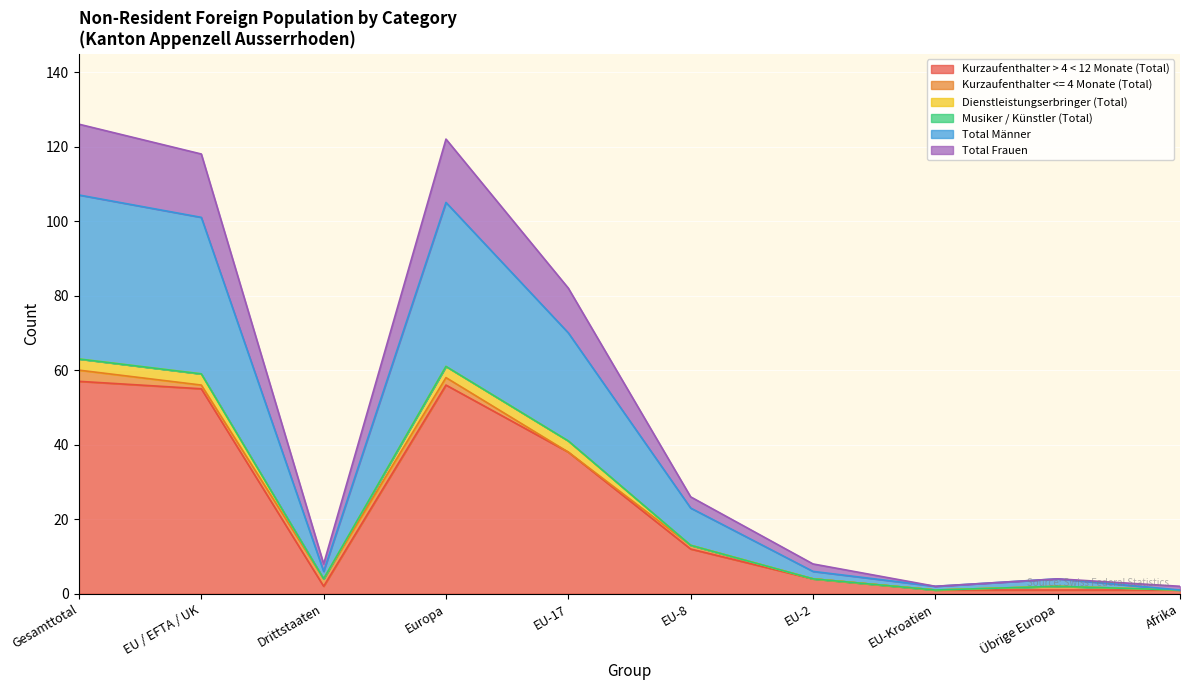

True or false: Kurzaufenthalter > 4 < 12 Monate (Total) and Total Frauen cross at least once.

False